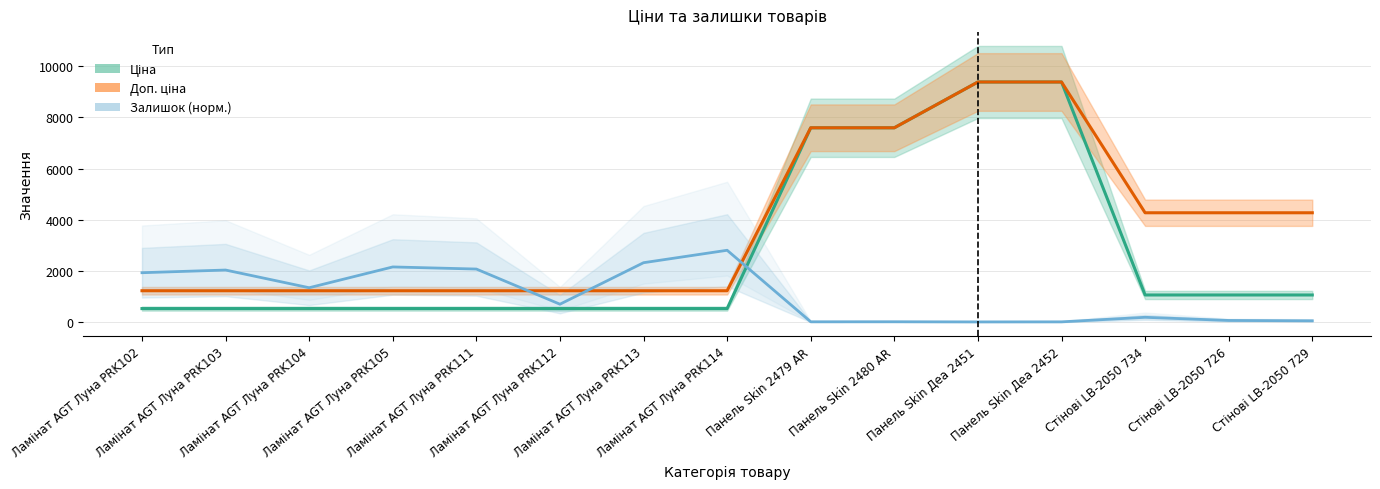

Reading right to left, transcribe all the data shown in this chart.

Ціна: Стінові LB-2050 729=1069.8	Стінові LB-2050 726=1069.8	Стінові LB-2050 734=1069.8	Панель Skin Деа 2452=9384.0	Панель Skin Деа 2451=9384.0	Панель Skin 2480 AR=7596.5	Панель Skin 2479 AR=7596.5	Ламінат AGT Луна PRK114=539.0	Ламінат AGT Луна PRK113=539.0	Ламінат AGT Луна PRK112=539.0	Ламінат AGT Луна PRK111=539.0	Ламінат AGT Луна PRK105=539.0	Ламінат AGT Луна PRK104=539.0	Ламінат AGT Луна PRK103=539.0	Ламінат AGT Луна PRK102=539.0
Доп. ціна: Стінові LB-2050 729=4279.1	Стінові LB-2050 726=4279.1	Стінові LB-2050 734=4279.1	Панель Skin Деа 2452=9384.0	Панель Skin Деа 2451=9384.0	Панель Skin 2480 AR=7596.5	Панель Skin 2479 AR=7596.5	Ламінат AGT Луна PRK114=1235.4	Ламінат AGT Луна PRK113=1235.4	Ламінат AGT Луна PRK112=1235.4	Ламінат AGT Луна PRK111=1235.4	Ламінат AGT Луна PRK105=1235.4	Ламінат AGT Луна PRK104=1235.4	Ламінат AGT Луна PRK103=1235.4	Ламінат AGT Луна PRK102=1235.4
Залишок: Стінові LB-2050 729=62.2	Стінові LB-2050 726=75.1	Стінові LB-2050 734=198.2	Панель Skin Деа 2452=21.1	Панель Skin Деа 2451=18.8	Панель Skin 2480 AR=24.6	Панель Skin 2479 AR=23.5	Ламінат AGT Луна PRK114=2815.2	Ламінат AGT Луна PRK113=2329.6	Ламінат AGT Луна PRK112=709.7	Ламінат AGT Луна PRK111=2082.1	Ламінат AGT Луна PRK105=2164.2	Ламінат AGT Луна PRK104=1352.5	Ламінат AGT Луна PRK103=2043.4	Ламінат AGT Луна PRK102=1939.0